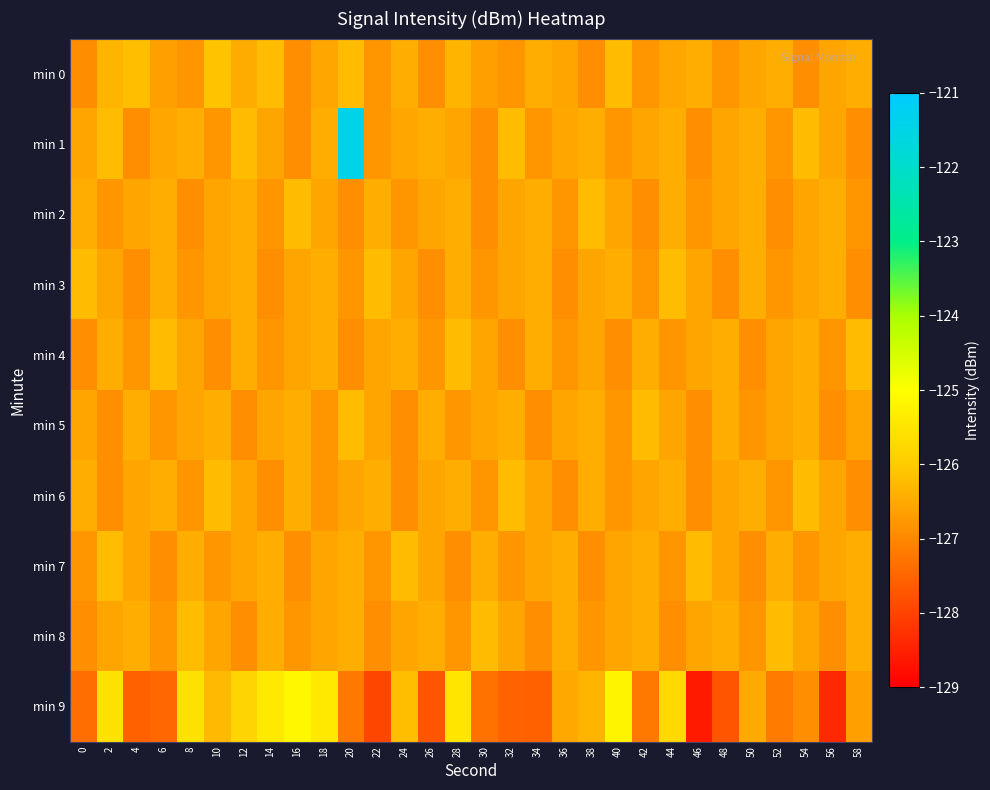

List the series in order of their peak value, highest first.

min 1, min 9, min 0, min 2, min 3, min 4, min 5, min 6, min 7, min 8